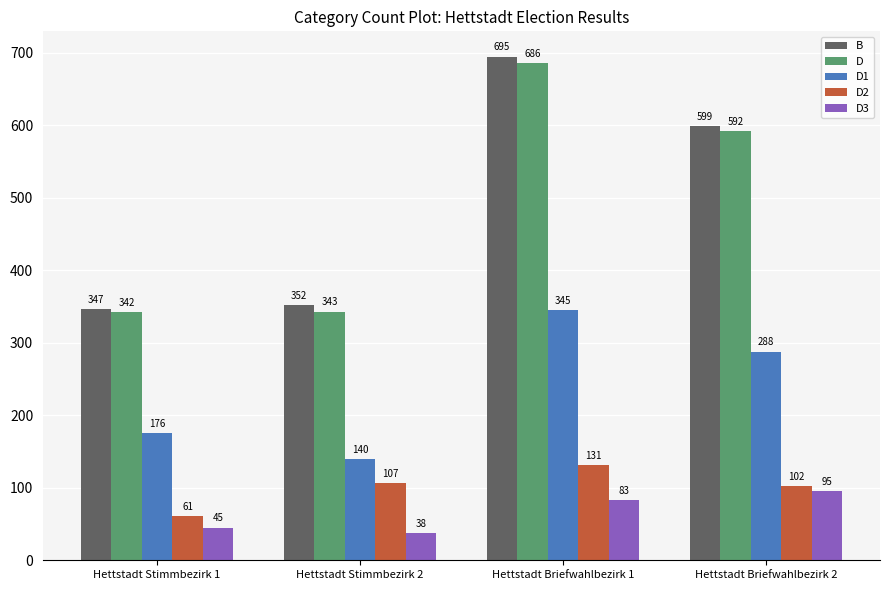

Is it true that D1 equals 490 at Hettstadt Briefwahlbezirk 1?

False